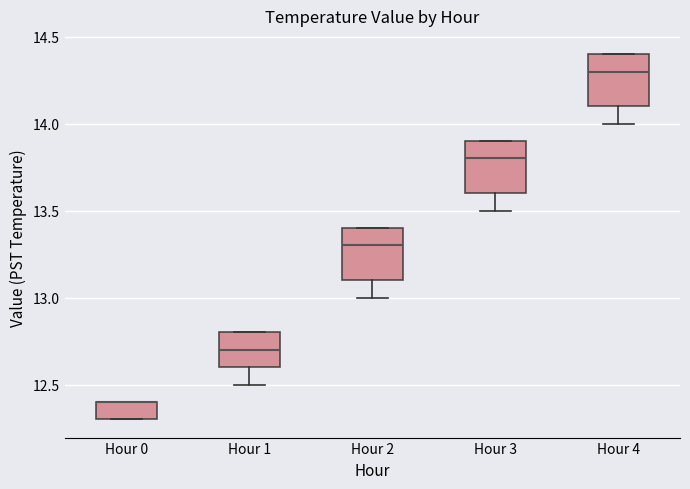

Where is the upper edge of the box for Hour 1 on the y-axis? The values are not printed on the chart, so give them approximately, as read against the axis.

12.8